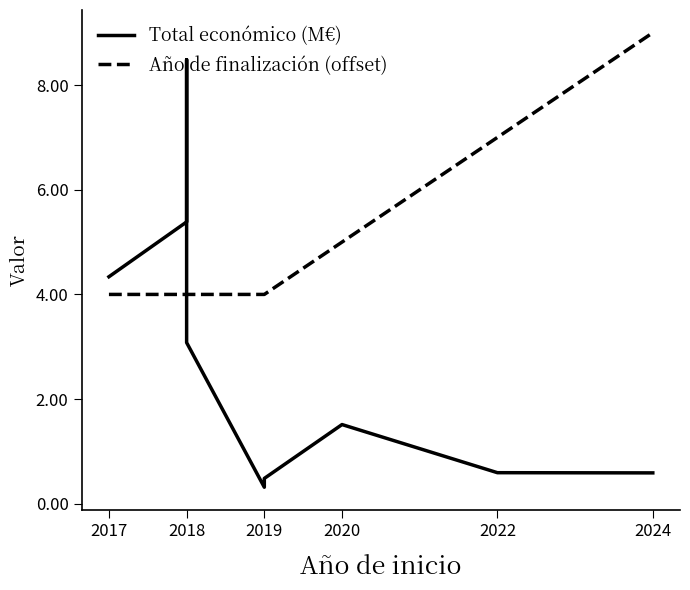

What position from the right is 7?

2